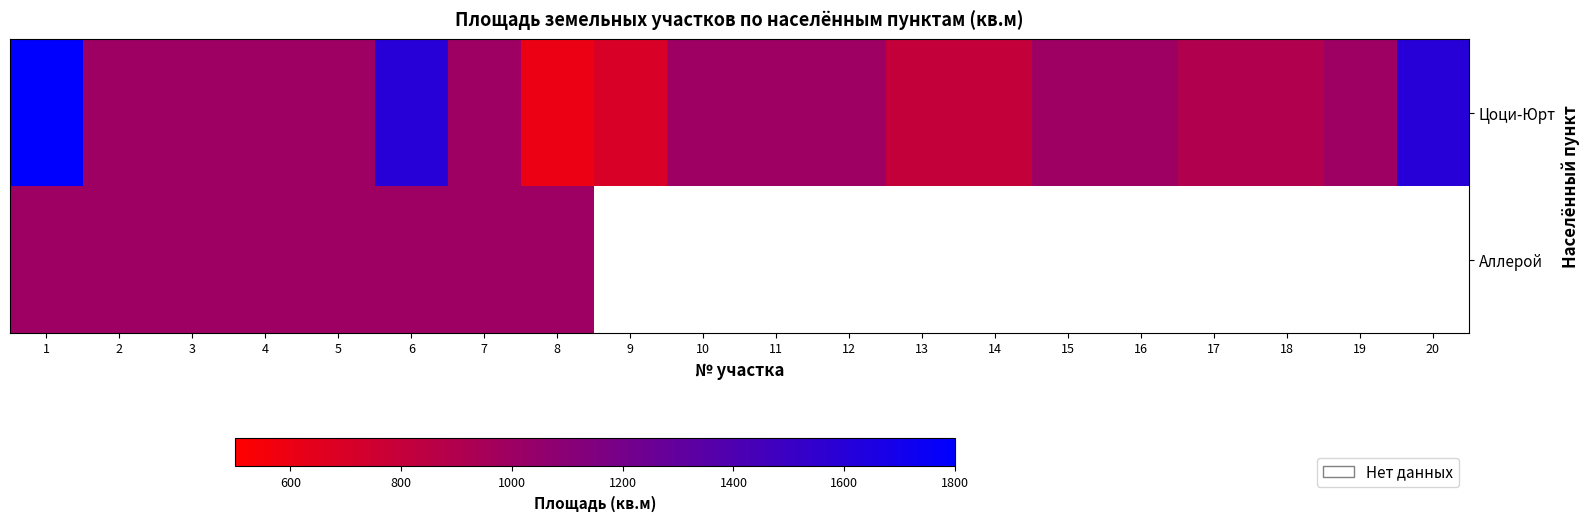

What is the sum of all Цоци-Юрт values?

20700.0